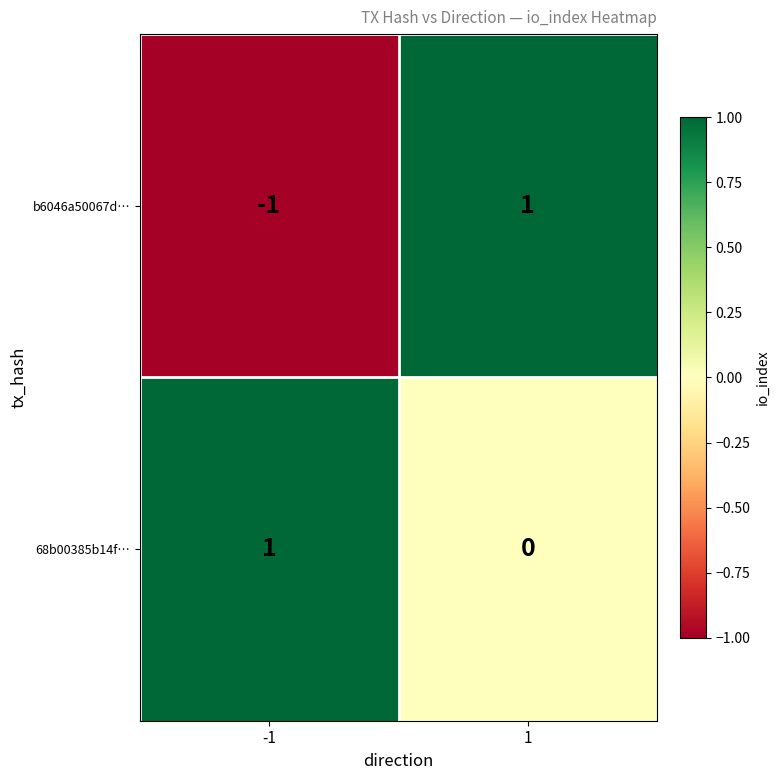

List the series in order of their overall mean, highest first.

68b00385b14f…, b6046a50067d…